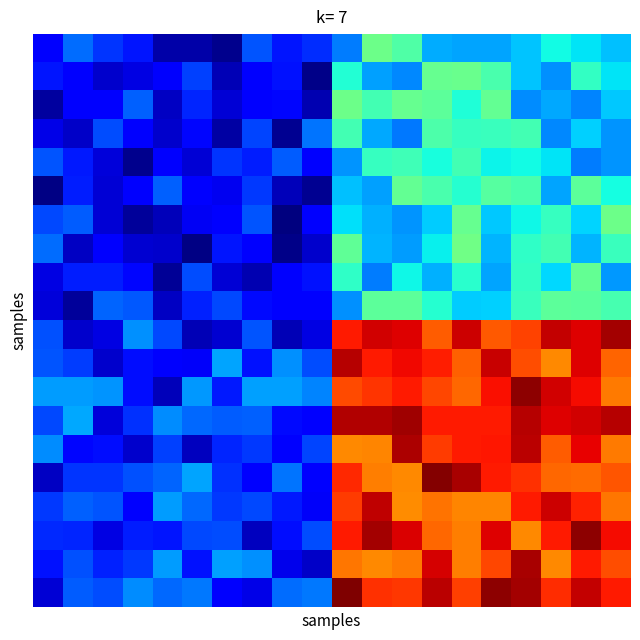

How many categories are shown in the chart?

20